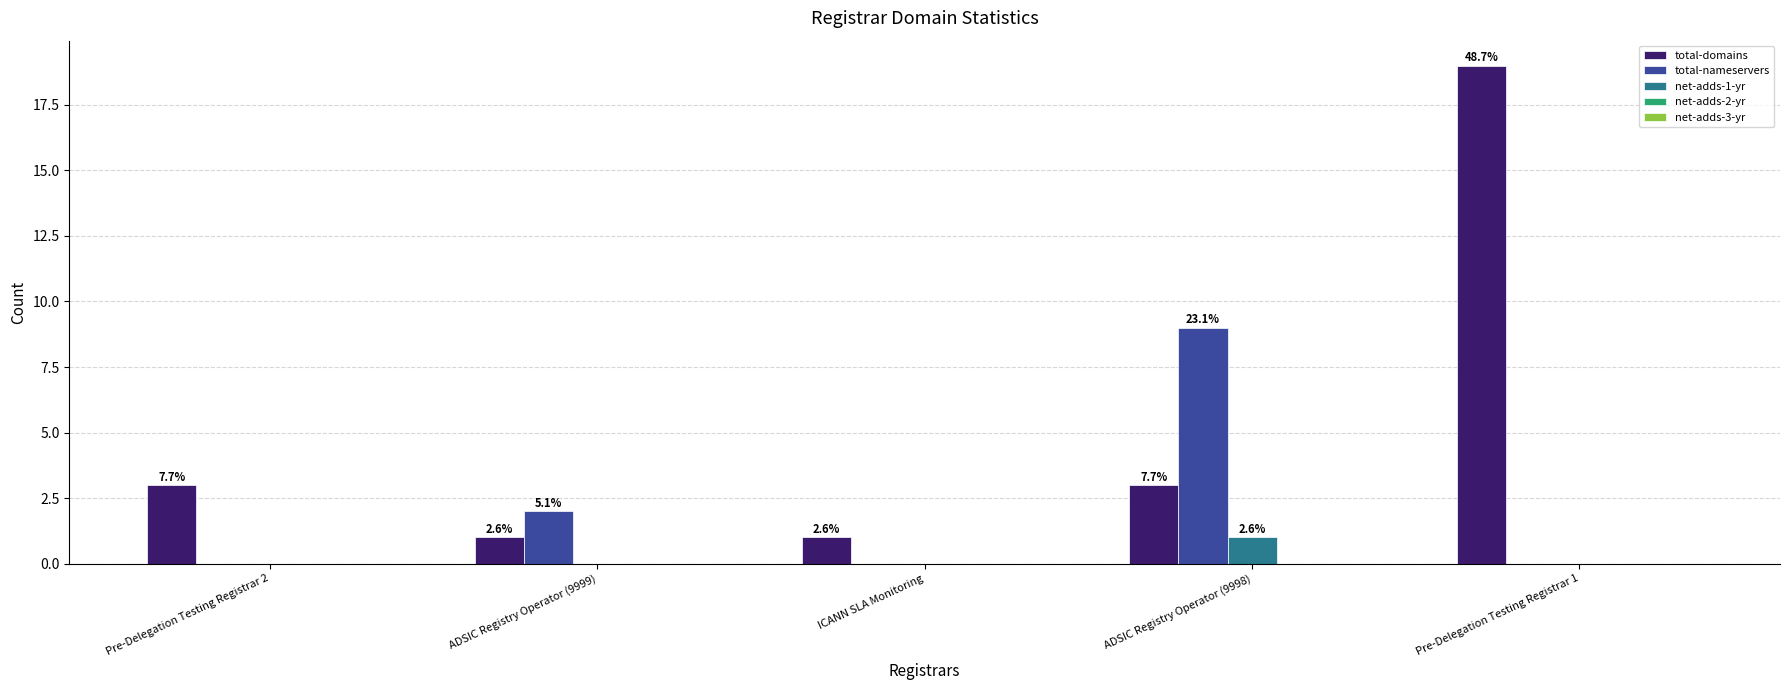

Are the bars horizontal?

No